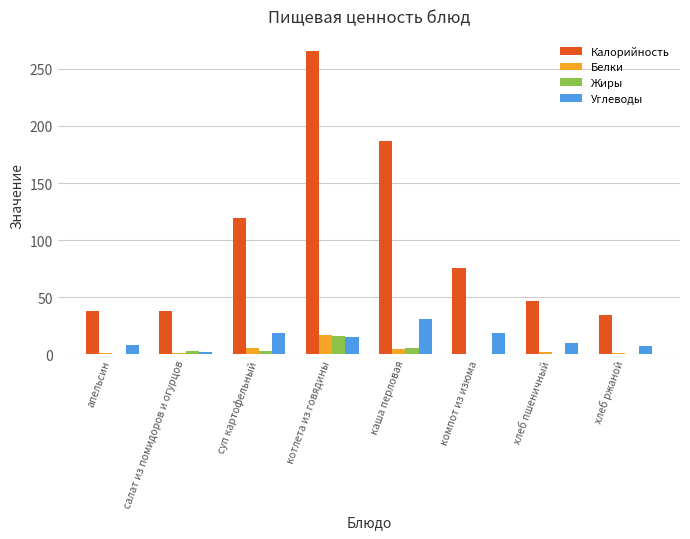

What is the difference between the Углеводы values at салат из помидоров и огурцов and суп картофельный?

16.7